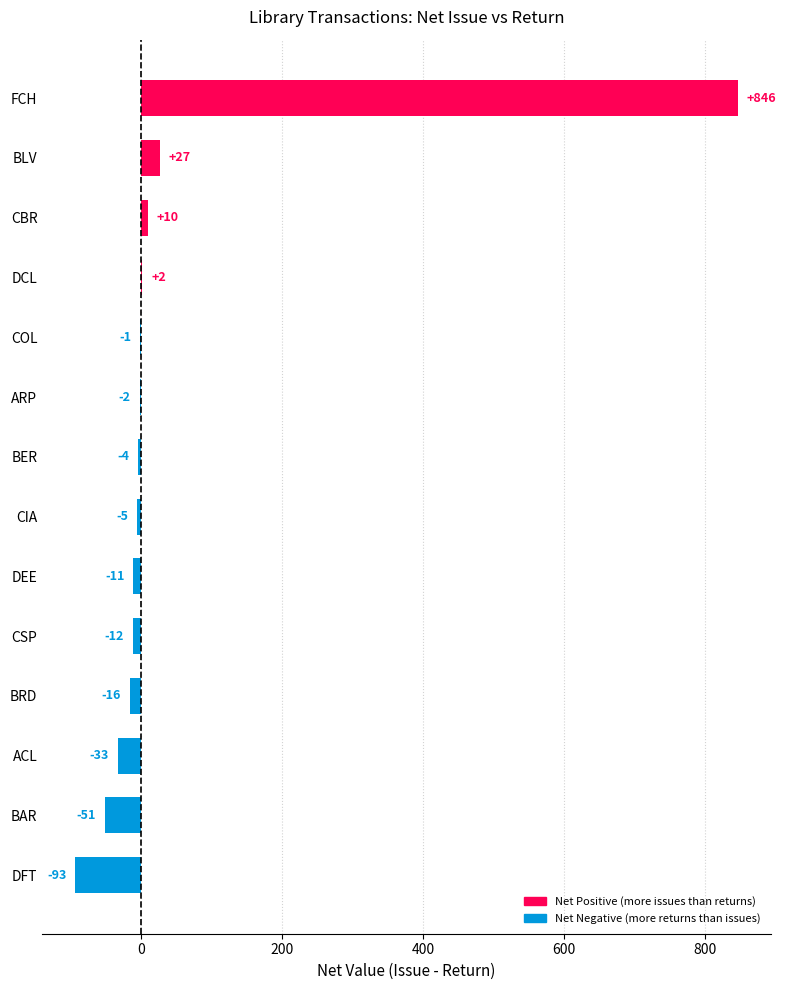

Reading bottom to top, list all the values displayed in this chart.

DFT=-93	BAR=-51	ACL=-33	BRD=-16	CSP=-12	DEE=-11	CIA=-5	BER=-4	ARP=-2	COL=-1	DCL=2	CBR=10	BLV=27	FCH=846